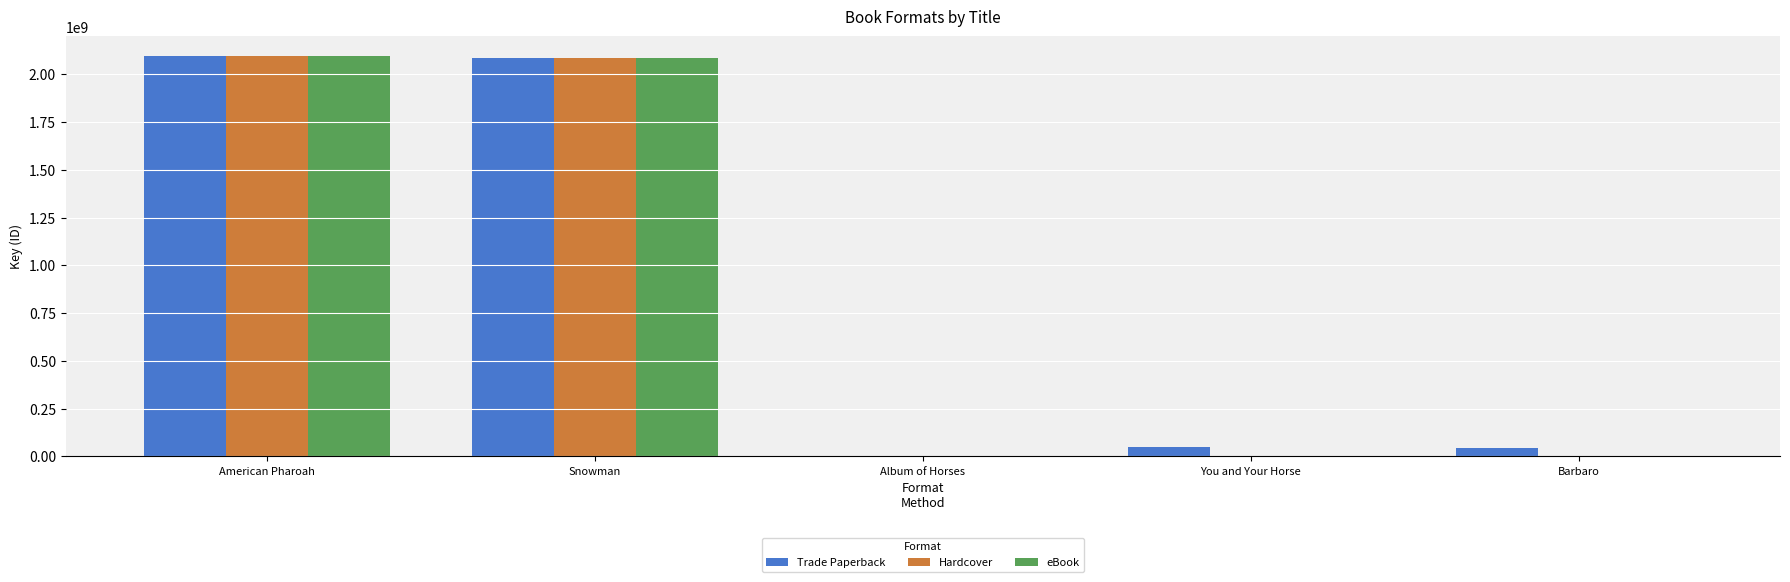

What is the highest value of the eBook series?

2094169810